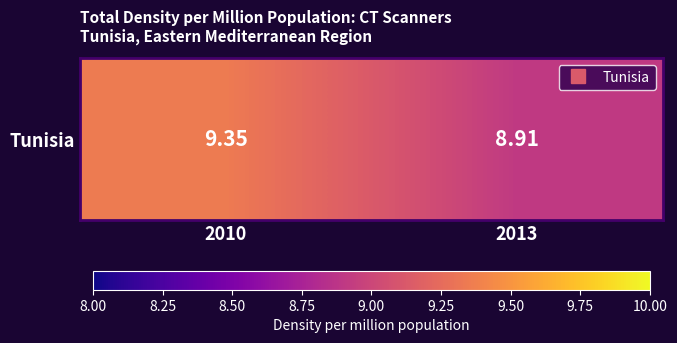

Reading left to right, transcribe all the data shown in this chart.

2010=9.3	2013=8.9